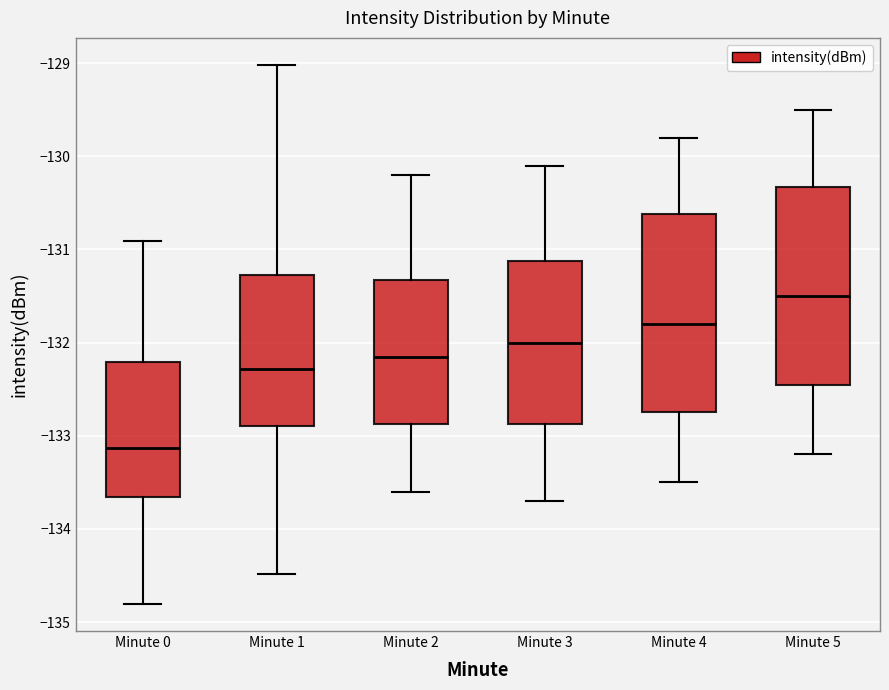

Which box has the lowest median line?

Minute 0